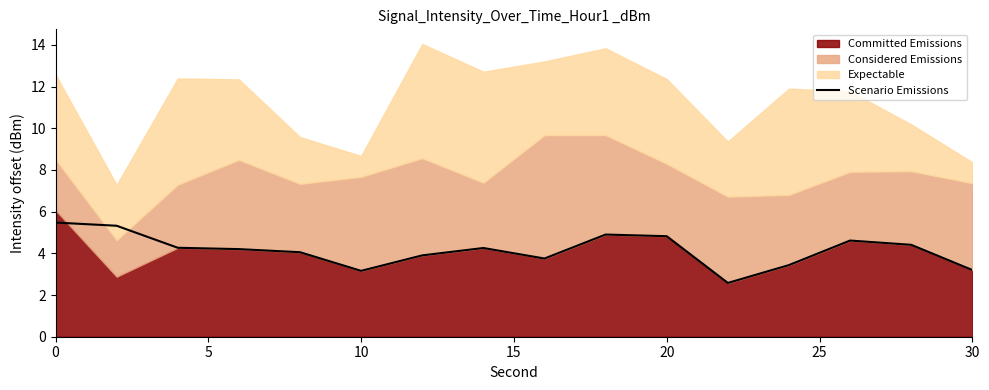

How many interior local peaks (higher than both neighbors) does the data have?

3